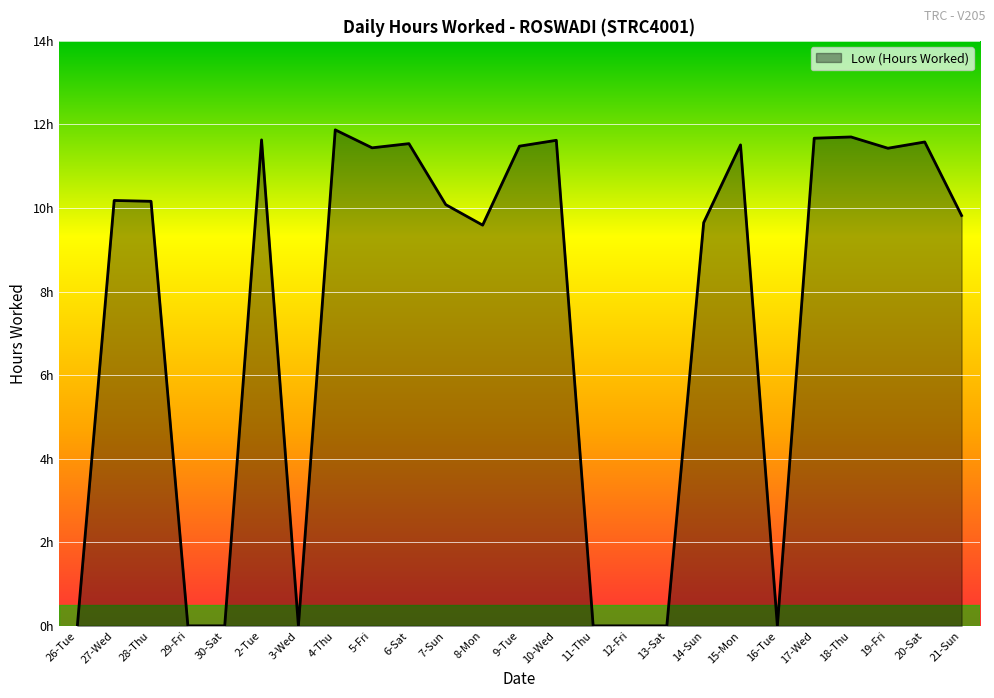

At which label is the value closest to 5?

8-Mon